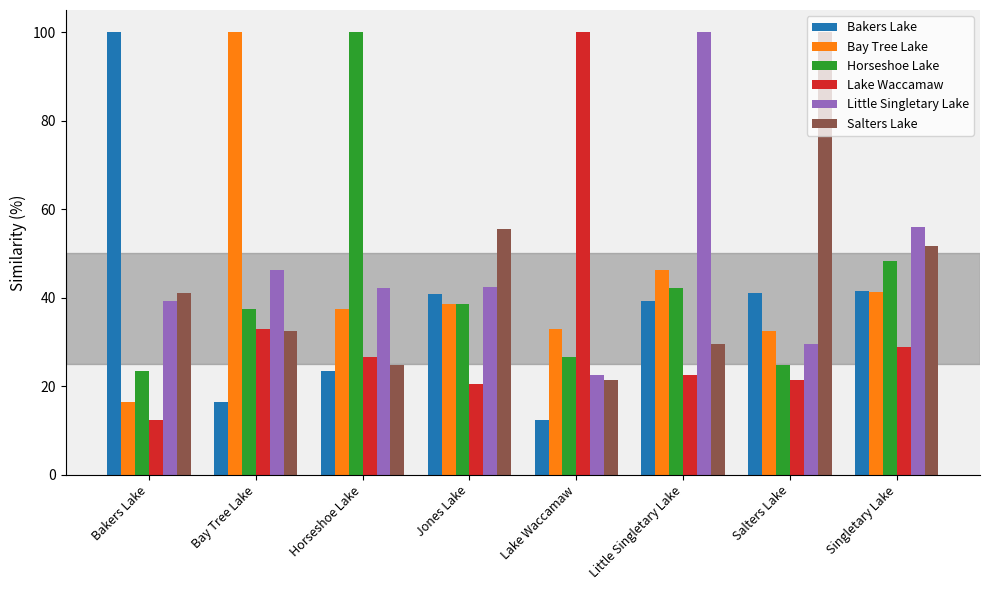

How many bars are there in total?

48